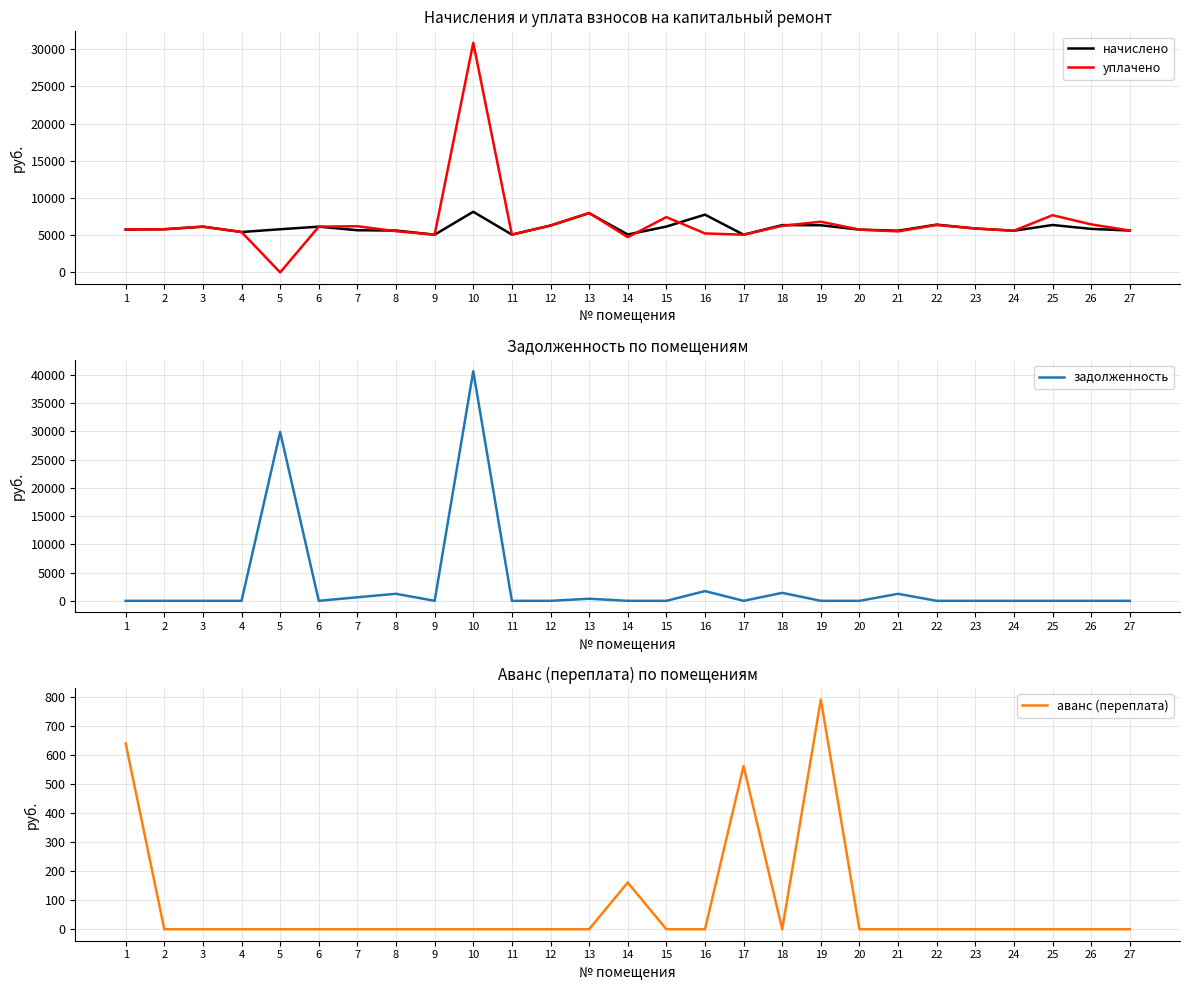

The аванс (переплата) series shows 282.0 at 17. True or false?

False